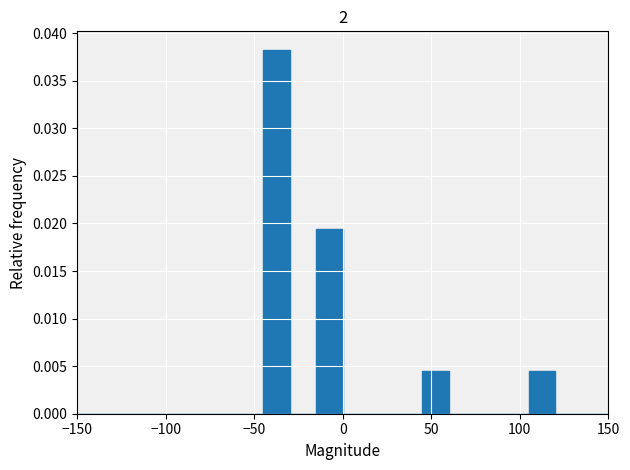

Read against the x-axis, roughly where is the centre of the tallest bar?

-35